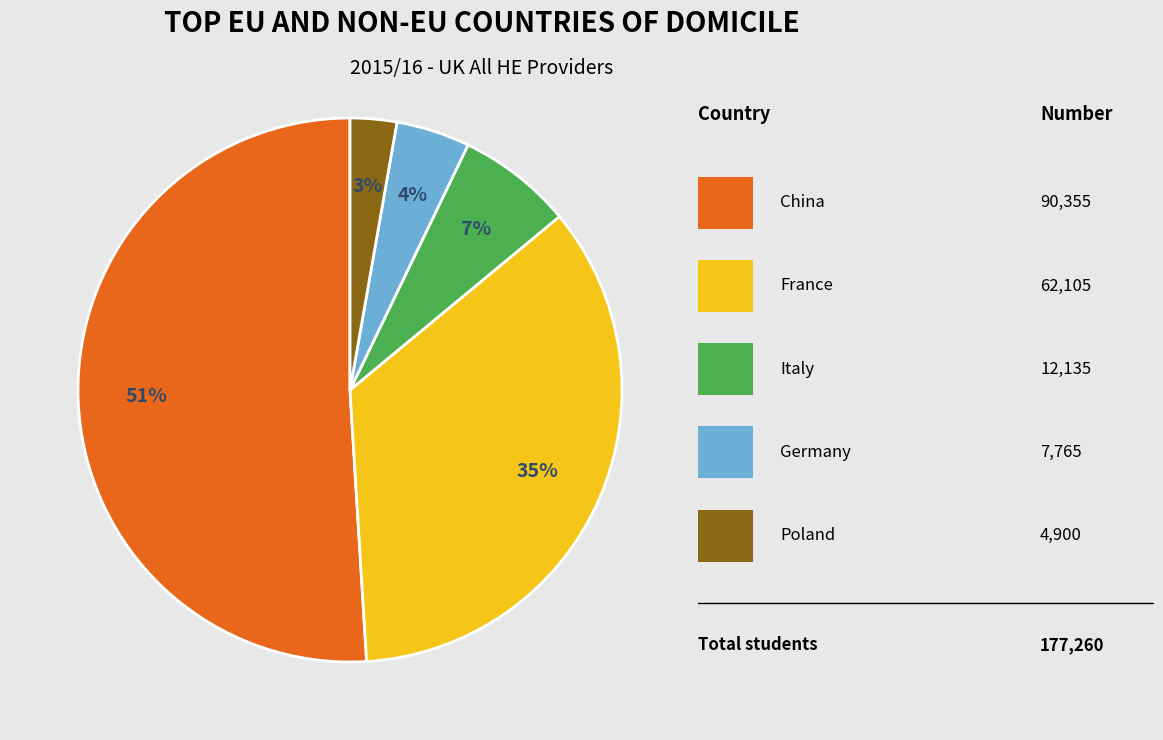

Is there a majority slice in this chart?

Yes